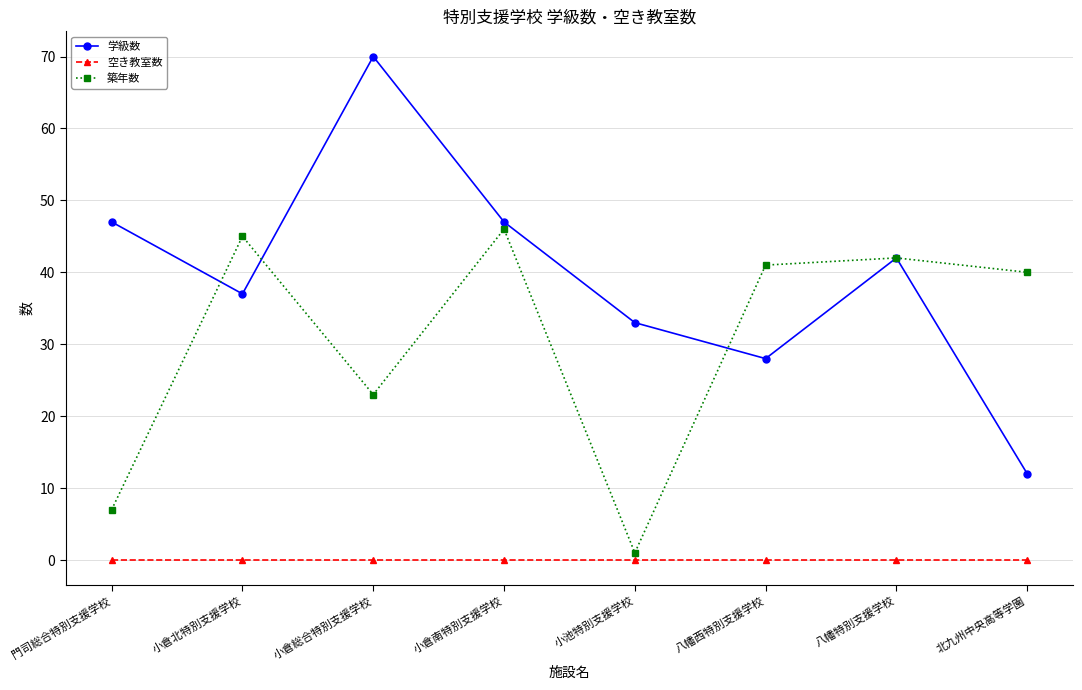

Is this an area chart (filled region under the line)?

No